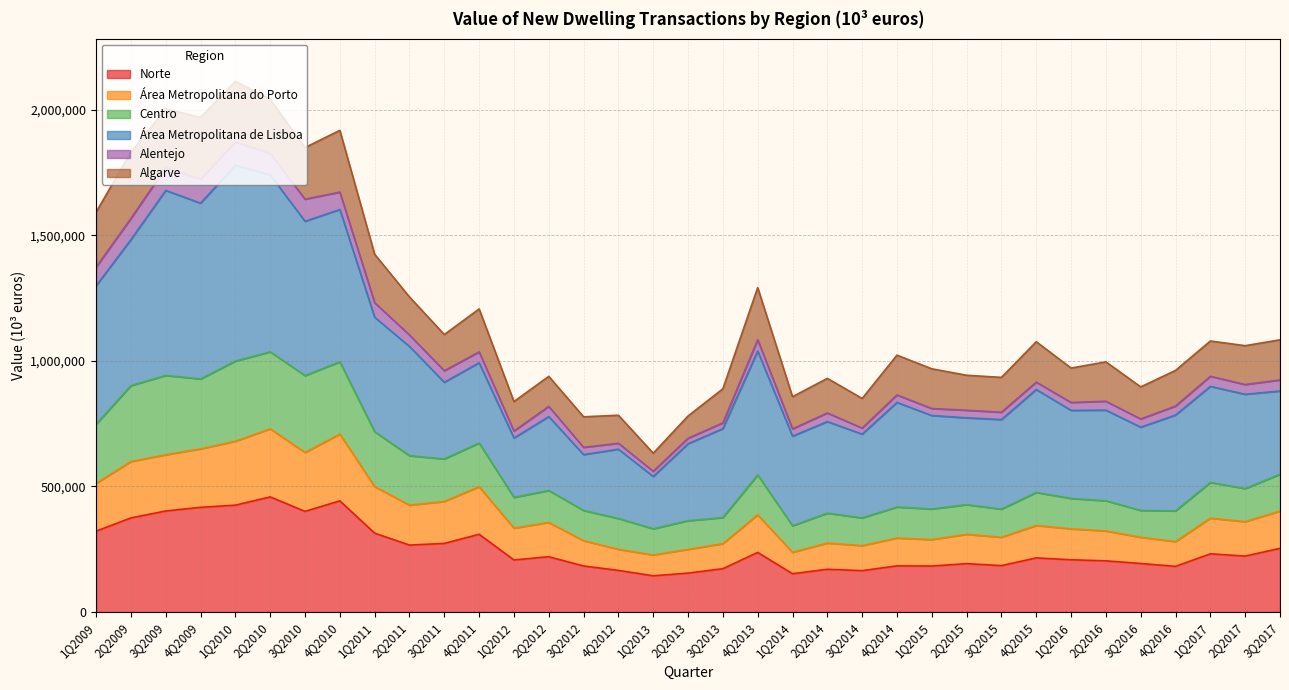

How many values in the Norte series exceed 215359?

17